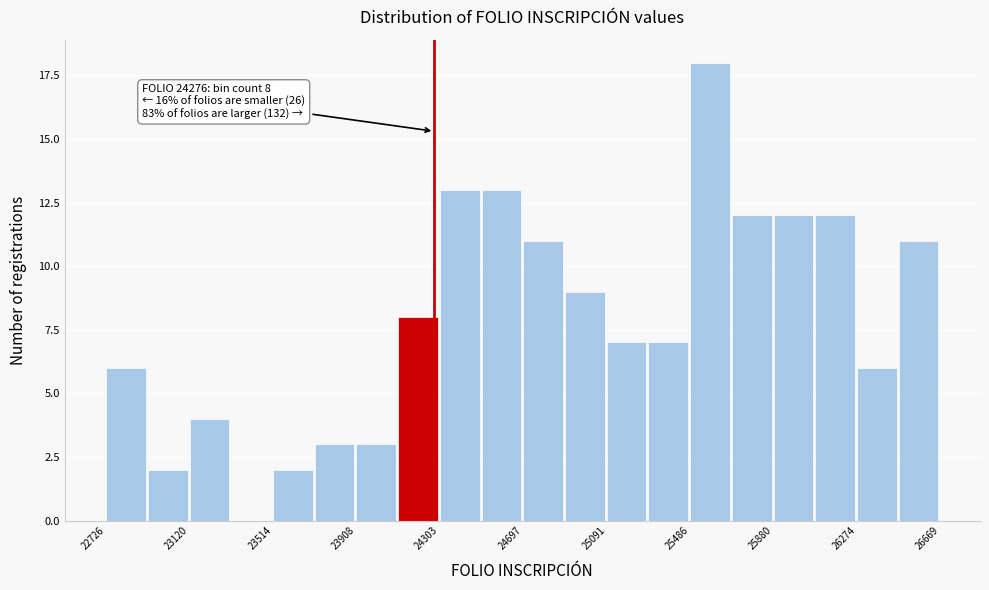

Read against the x-axis, roughly where is the centre of the tallest bar?

25600